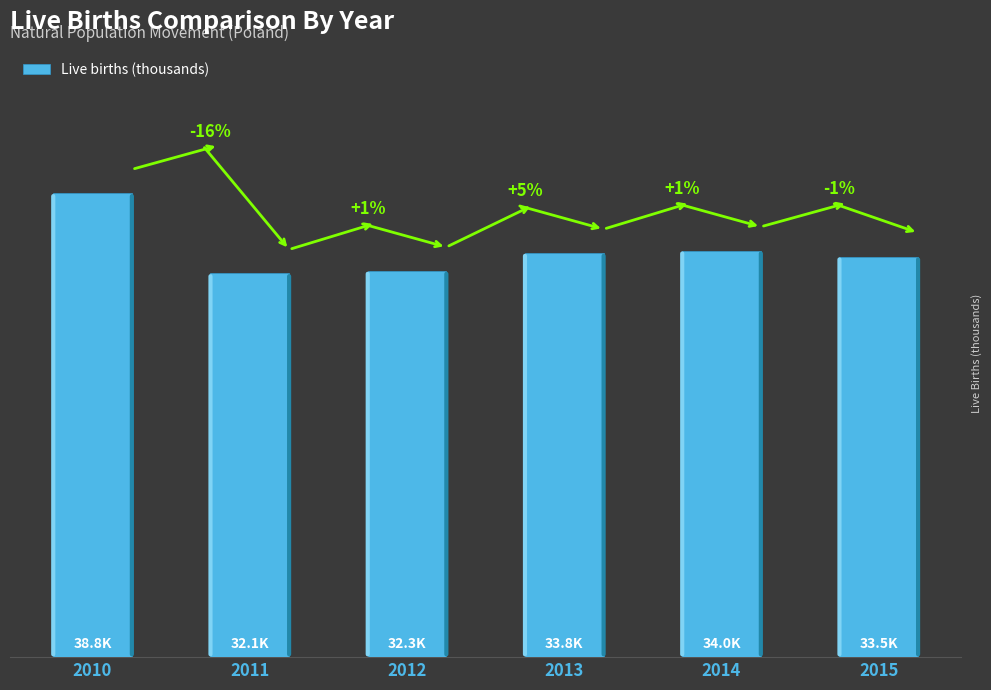

List the labels in order of value, largest first.

2010, 2014, 2013, 2015, 2012, 2011